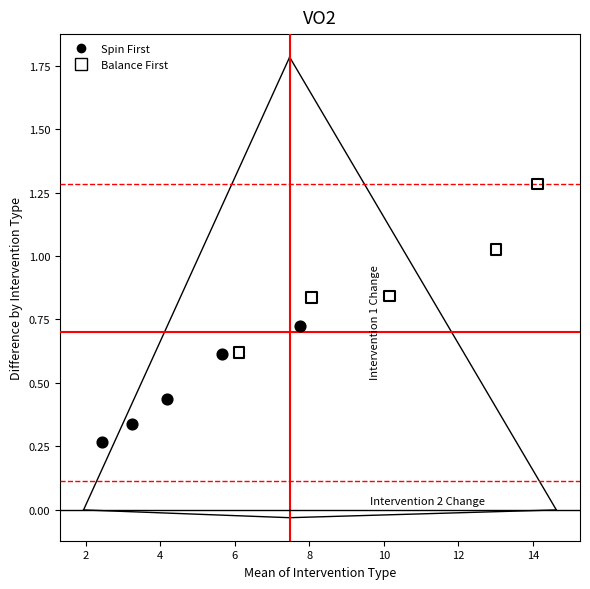

Which series reaches the minimum Y coordinate?

Spin First